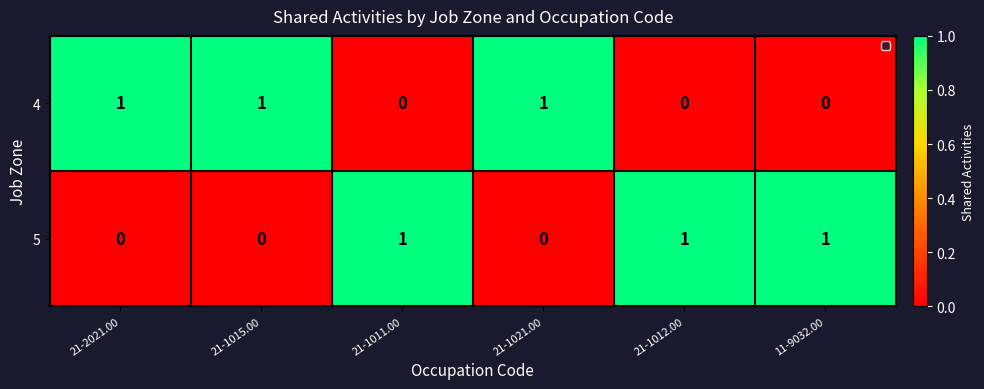

Reading left to right, list all the values displayed in this chart.

4: 1	1	0	1	0	0
5: 0	0	1	0	1	1